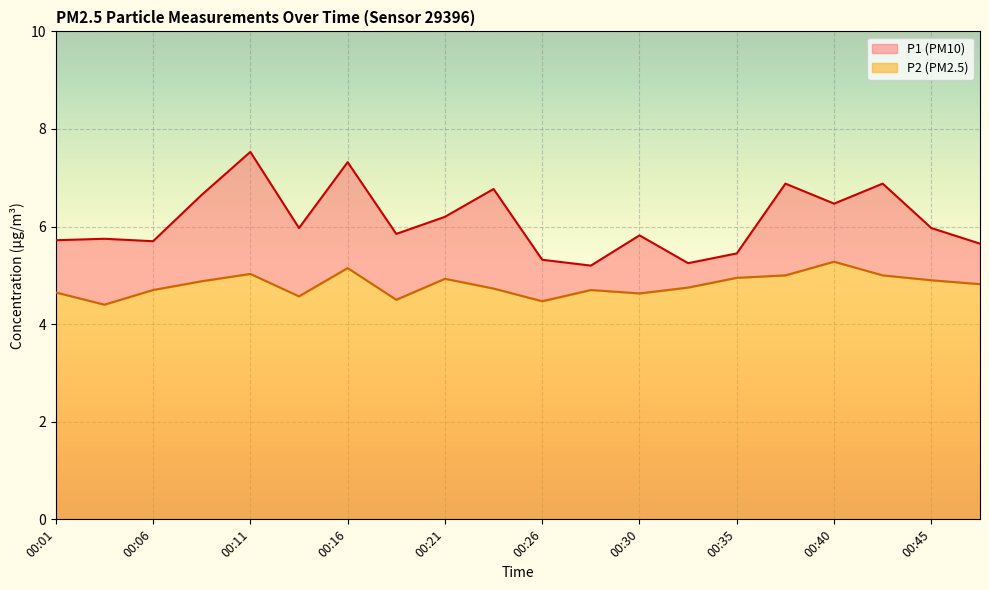

What is the difference between the maximum and minimum values in the P1 series?

2.3